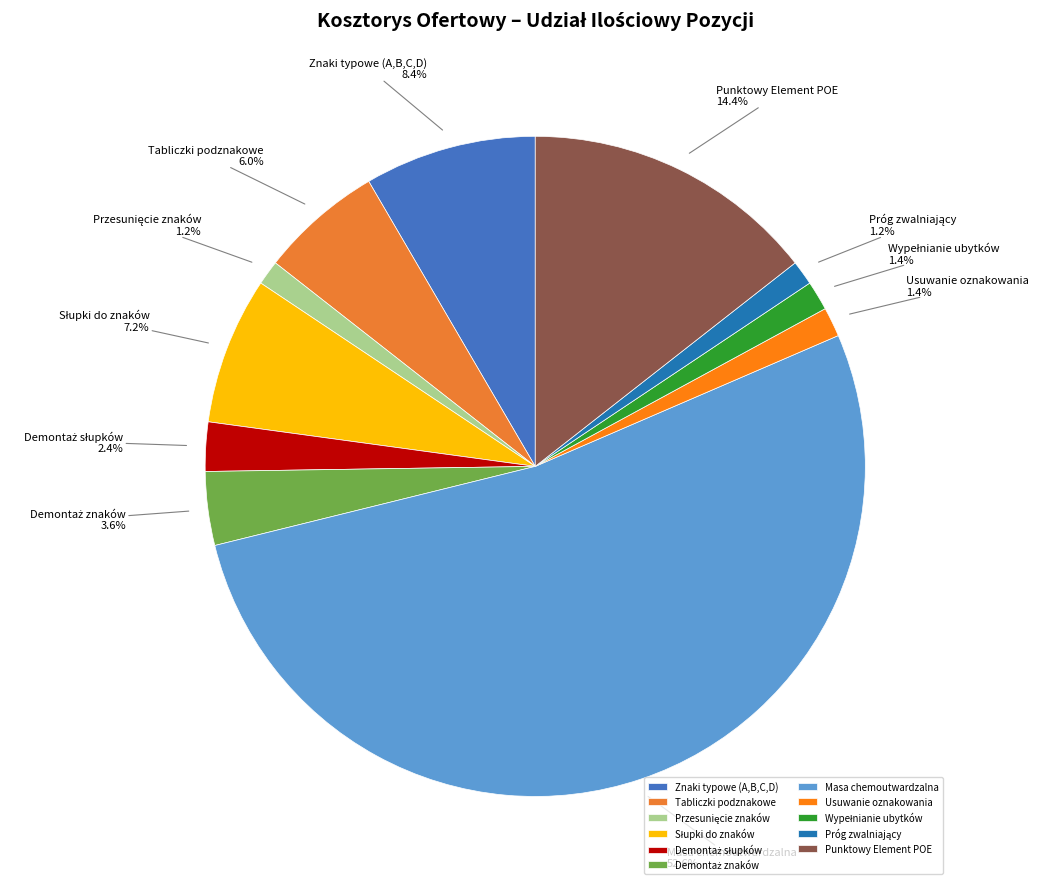

What percentage is NOT represented by Usuwanie oznakowania?

98.6%